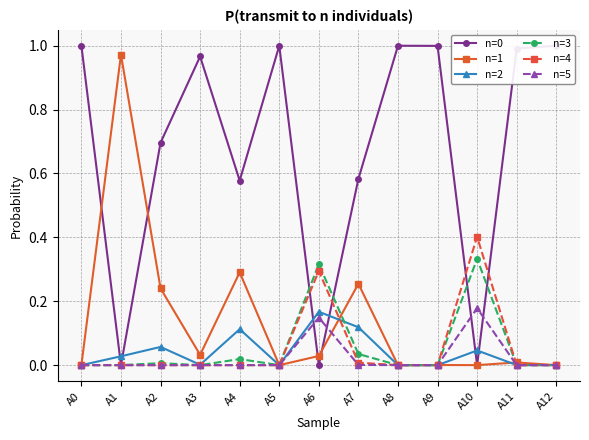

Is it true that n=1 equals 0.4 at A4?

False